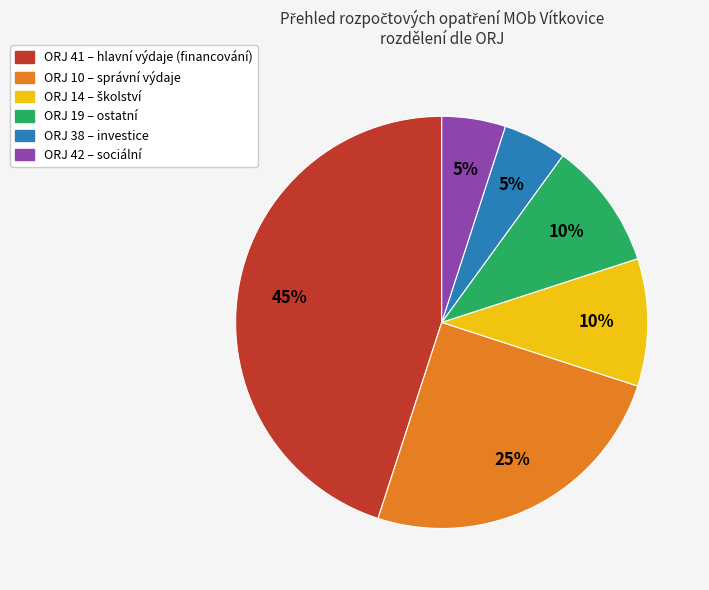

To the nearest percent, what is the average slice percentage?

17%